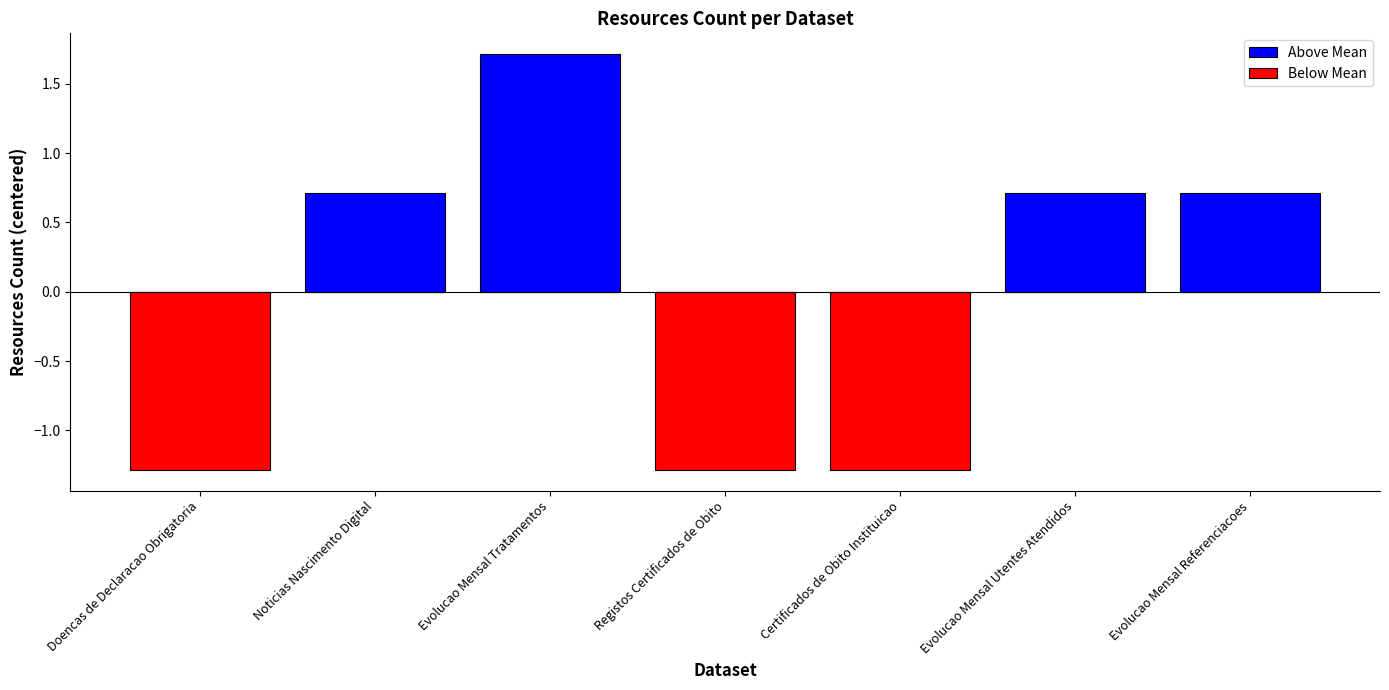

The Below Mean series shows -1.3 at Doencas de Declaracao Obrigatoria. True or false?

True